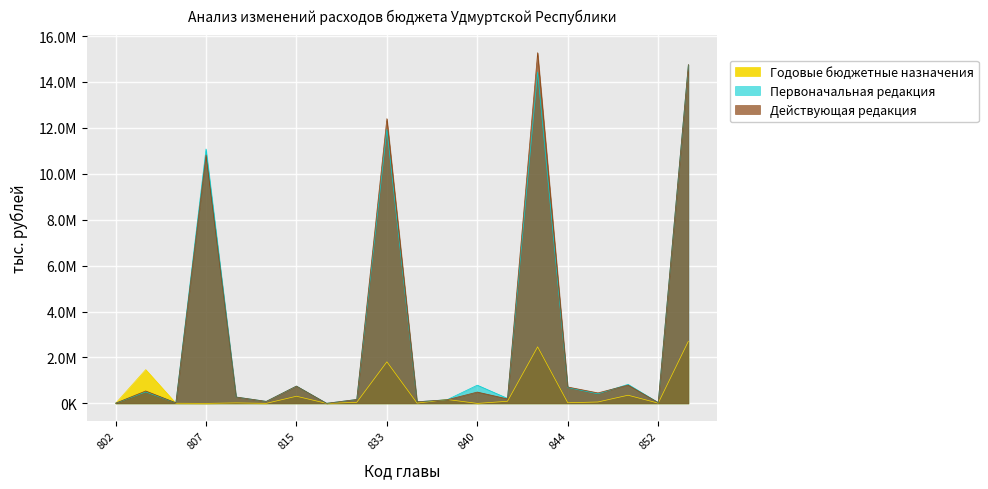

What is the highest value of the Годовые бюджетные назначения series?

2705067.1